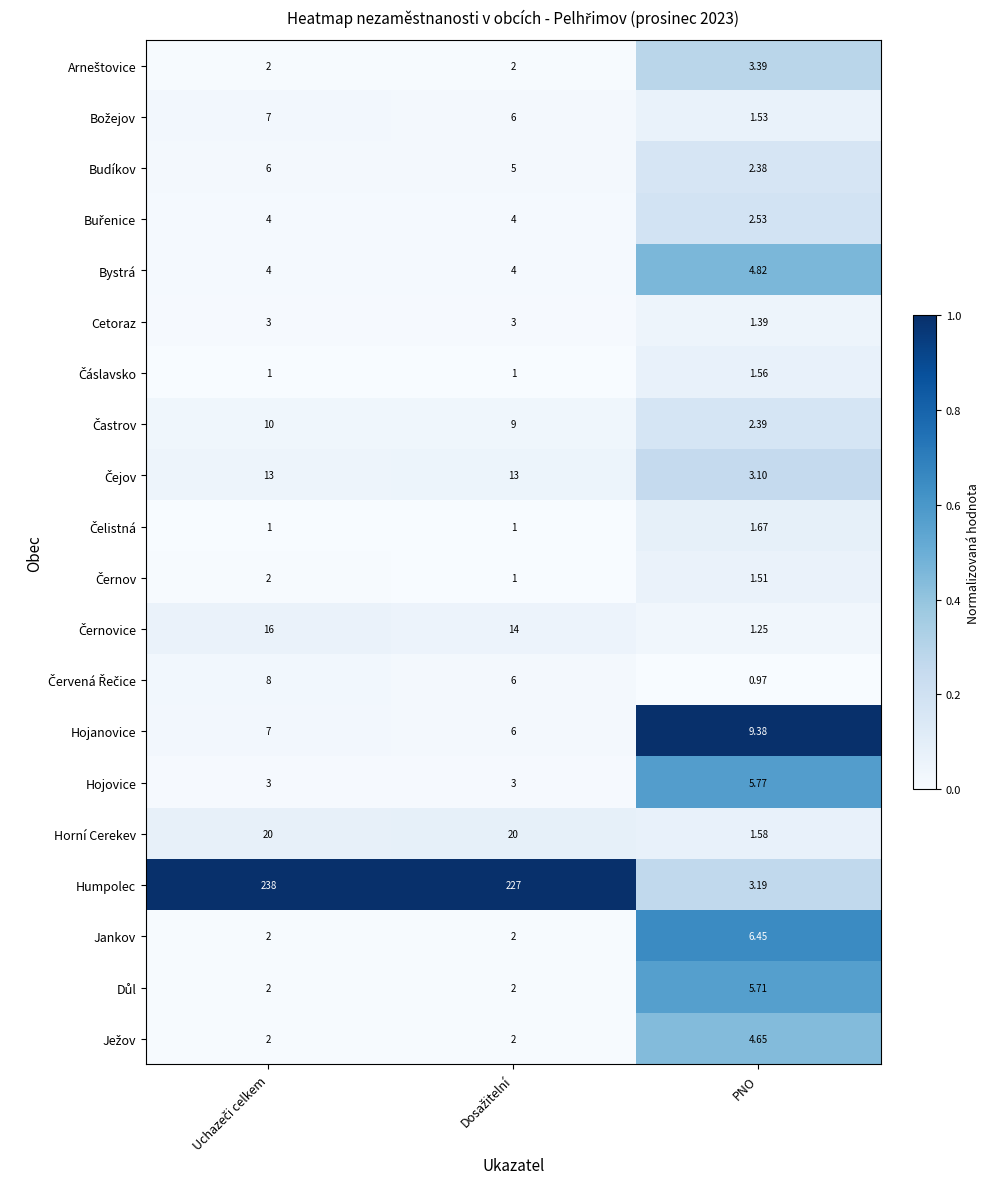

Which series has the widest spread of values?

Humpolec